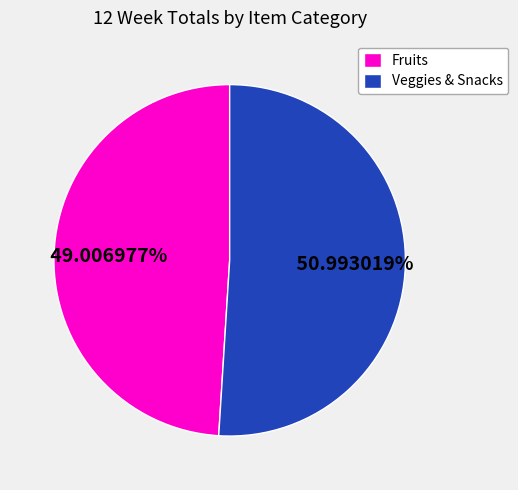

What is the ratio of the value at Fruits to the value at Veggies & Snacks?

1.0